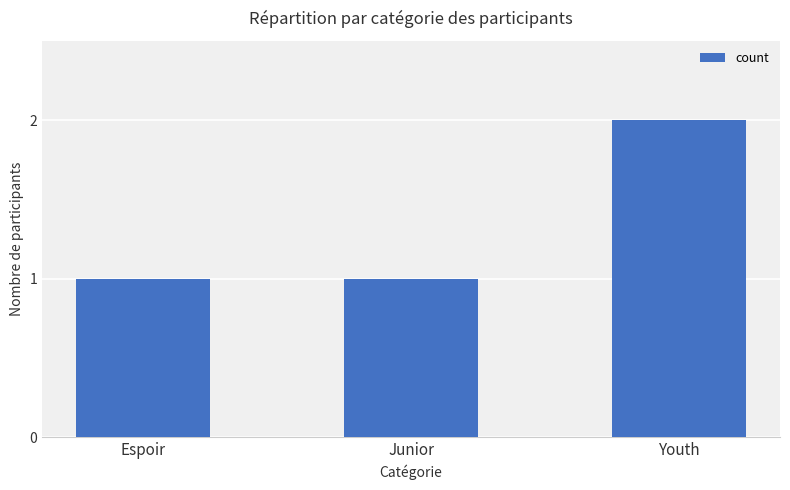

How many data points does each series have?

3